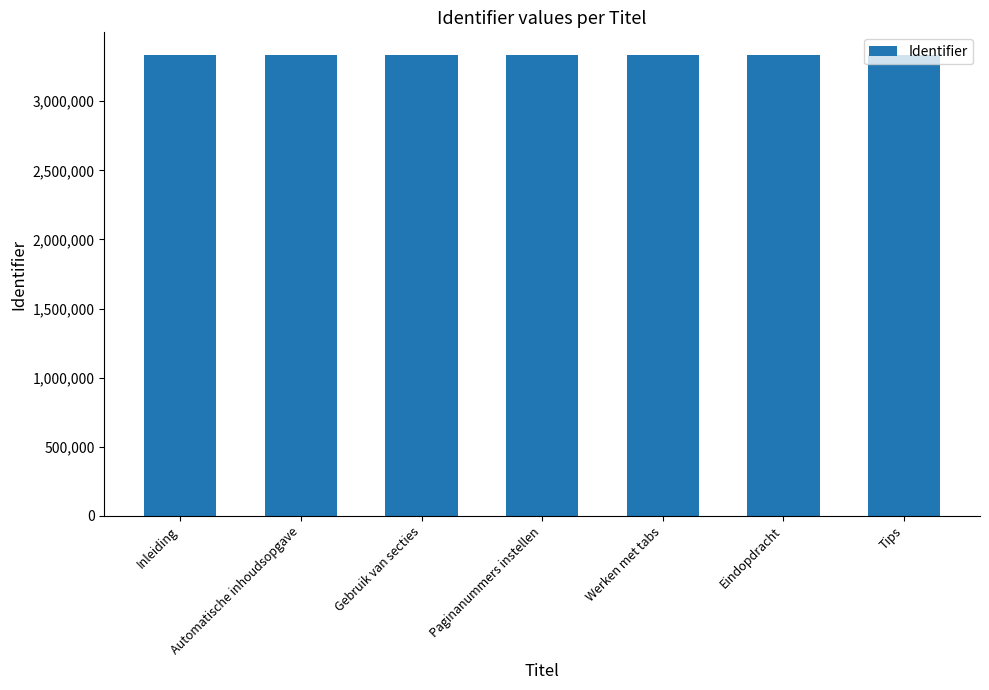

Is it true that the value at Werken met tabs is 3331332?

True